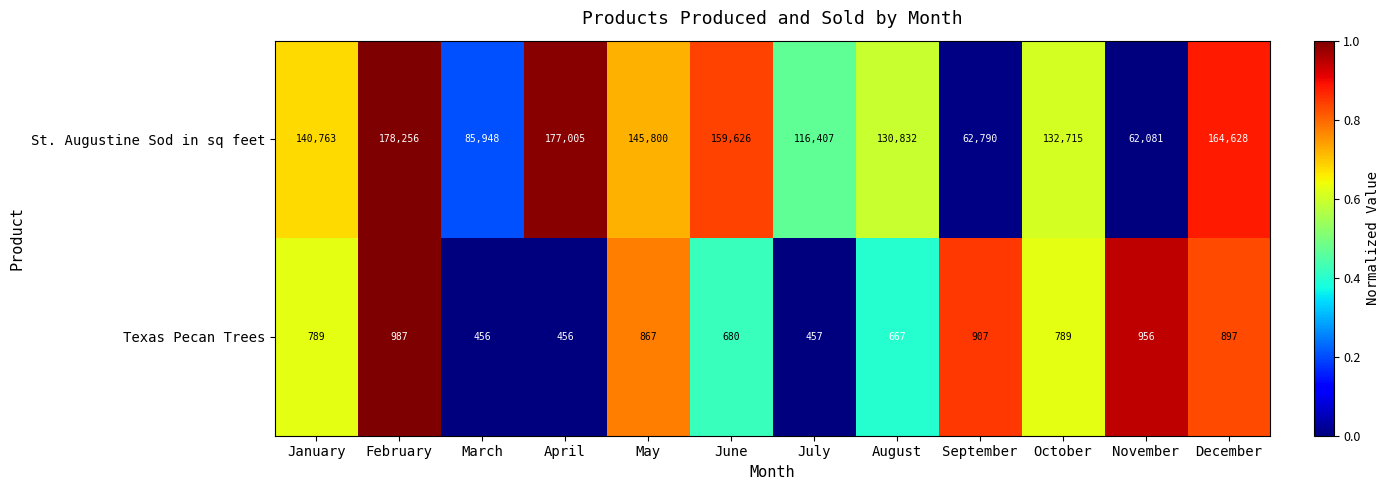

What is the total value across all series at March?

86404